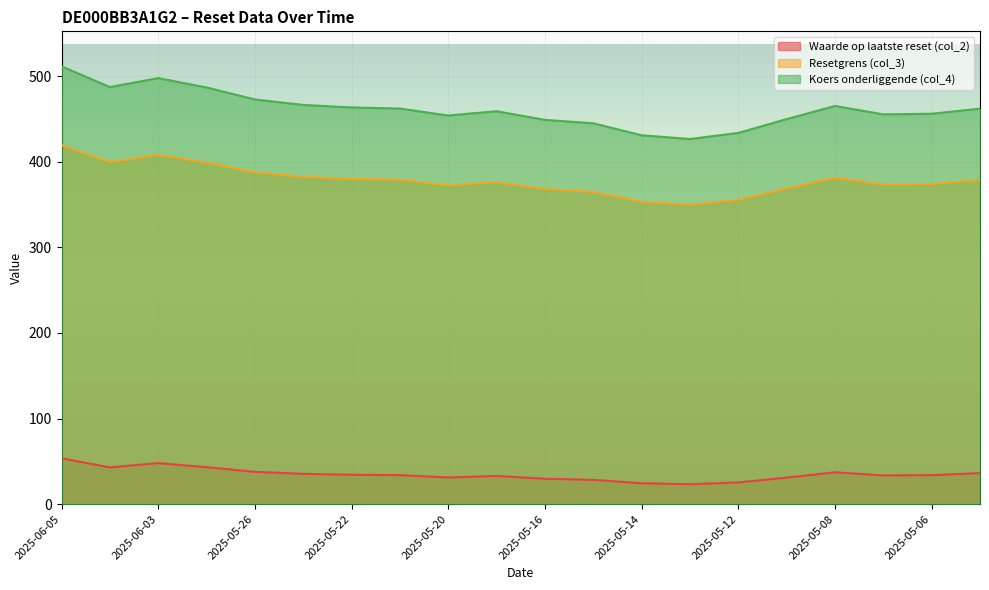

Reading left to right, what are all the values shown in this chart?

Waarde op laatste reset (col_2): 53.6	43.0	48.0	43.2	37.8	35.4	34.4	33.9	31.1	33.0	29.7	28.4	24.5	23.3	25.4	31.0	37.2	33.6	33.9	36.2
Resetgrens (col_3): 419.3	399.5	408.1	399.1	387.6	382.4	380.0	379.0	372.3	376.4	368.1	364.8	353.3	349.8	355.6	368.8	381.4	373.4	374.0	378.8
Koers onderliggende (col_4): 511.4	487.2	497.6	486.8	472.7	466.4	463.4	462.1	454.0	459.0	448.9	444.9	430.9	426.6	433.6	449.8	465.1	455.4	456.1	462.0